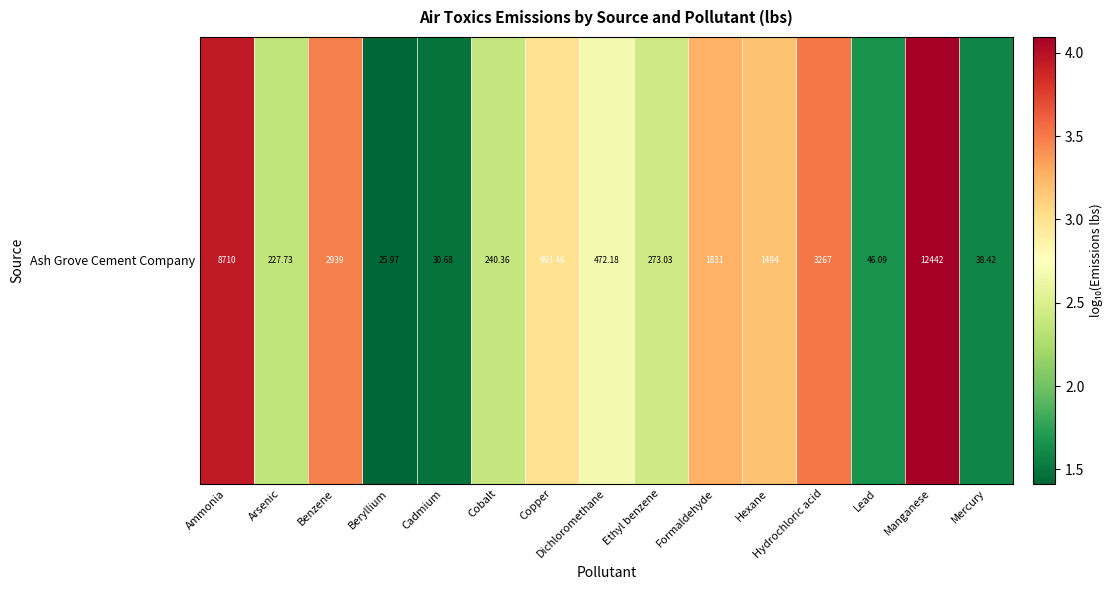

The value at Manganese is 5.6. True or false?

False